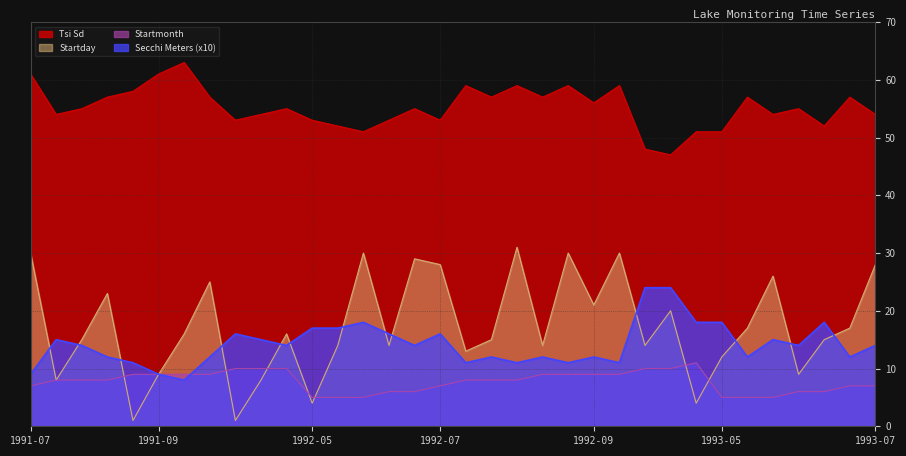

Reading left to right, what are all the values shown in this chart?

Tsi Sd: 61	54	55	57	58	61	63	57	53	54	55	53	52	51	53	55	53	59	57	59	57	59	56	59	48	47	51	51	57	54	55	52	57	54
Secchi Meters: 9	15	14	12	11	9	8	12	16	15	14	17	17	18	16	14	16	11	12	11	12	11	12	11	24	24	18	18	12	15	14	18	12	14
Startday: 30	8	15	23	1	9	16	25	1	8	16	4	14	30	14	29	28	13	15	31	14	30	21	30	14	20	4	12	17	26	9	15	17	28
Startmonth: 7	8	8	8	9	9	9	9	10	10	10	5	5	5	6	6	7	8	8	8	9	9	9	9	10	10	11	5	5	5	6	6	7	7